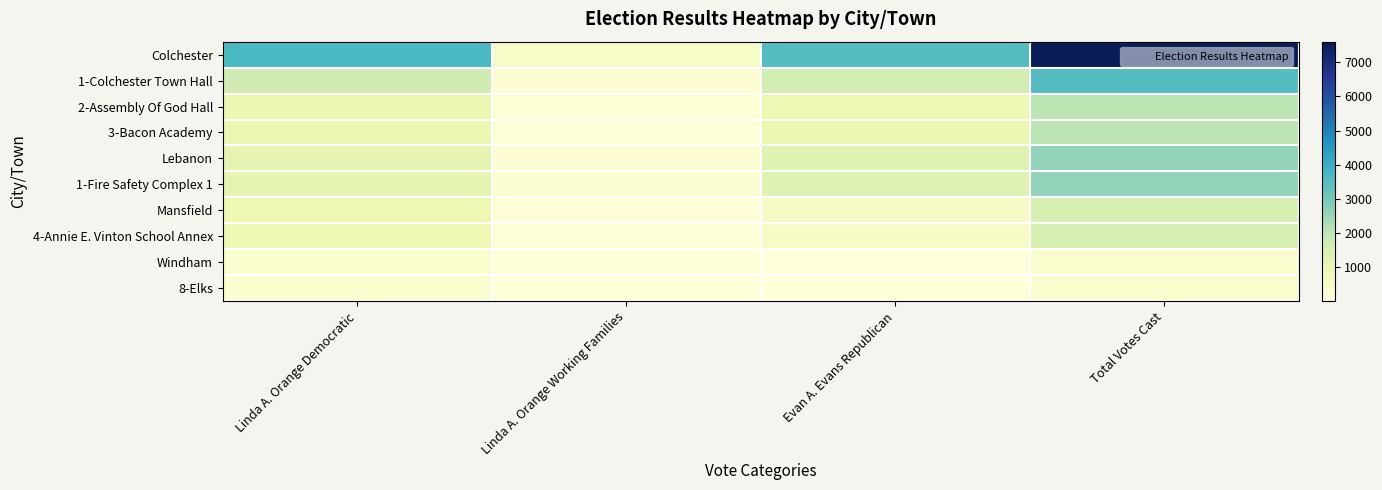

Reading right to left, list all the values displayed in this chart.

Colchester: Total Votes Cast=7602	Evan A. Evans Republican=3506	Linda A. Orange Working Families=443	Linda A. Orange Democratic=3653
1-Colchester Town Hall: Total Votes Cast=3495	Evan A. Evans Republican=1591	Linda A. Orange Working Families=221	Linda A. Orange Democratic=1683
2-Assembly Of God Hall: Total Votes Cast=2048	Evan A. Evans Republican=940	Linda A. Orange Working Families=126	Linda A. Orange Democratic=982
3-Bacon Academy: Total Votes Cast=2059	Evan A. Evans Republican=975	Linda A. Orange Working Families=96	Linda A. Orange Democratic=988
Lebanon: Total Votes Cast=2613	Evan A. Evans Republican=1300	Linda A. Orange Working Families=159	Linda A. Orange Democratic=1154
1-Fire Safety Complex 1: Total Votes Cast=2613	Evan A. Evans Republican=1300	Linda A. Orange Working Families=159	Linda A. Orange Democratic=1154
Mansfield: Total Votes Cast=1462	Evan A. Evans Republican=466	Linda A. Orange Working Families=85	Linda A. Orange Democratic=911
4-Annie E. Vinton School Annex: Total Votes Cast=1462	Evan A. Evans Republican=466	Linda A. Orange Working Families=85	Linda A. Orange Democratic=911
Windham: Total Votes Cast=300	Evan A. Evans Republican=3	Linda A. Orange Working Families=36	Linda A. Orange Democratic=261
8-Elks: Total Votes Cast=300	Evan A. Evans Republican=3	Linda A. Orange Working Families=36	Linda A. Orange Democratic=261